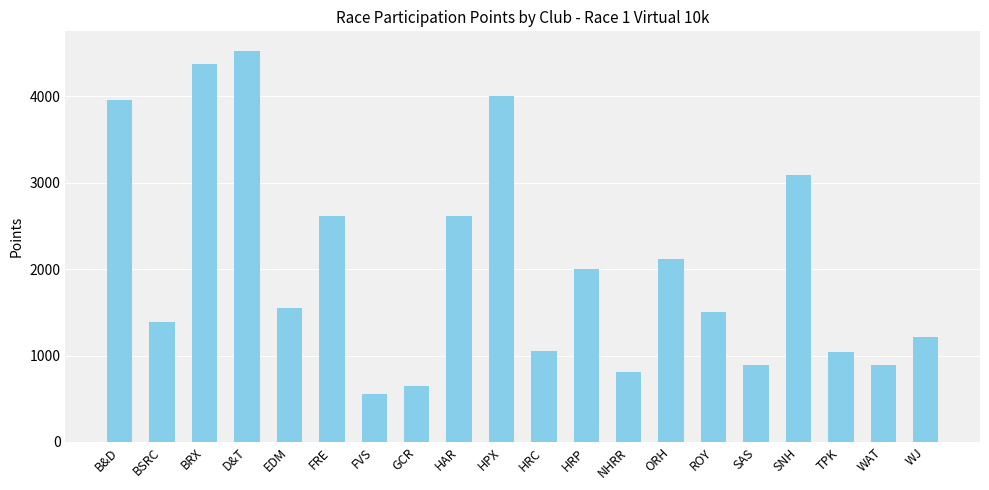

At which label does the data first exceed 1549?

B&D